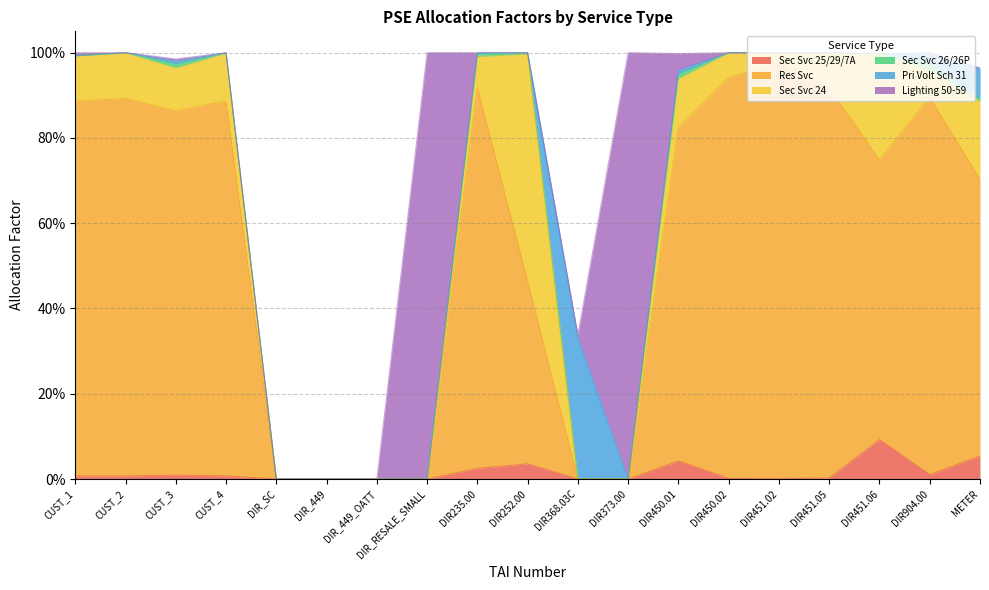

What is the label of the 16th point from the right?

CUST_4